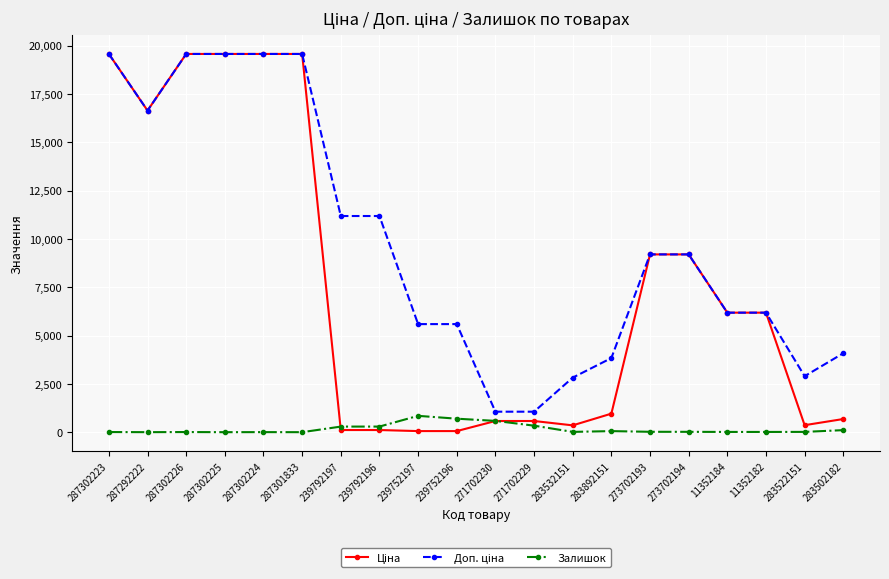

True or false: Залишок has a value of 584.0 at 271702230.

True